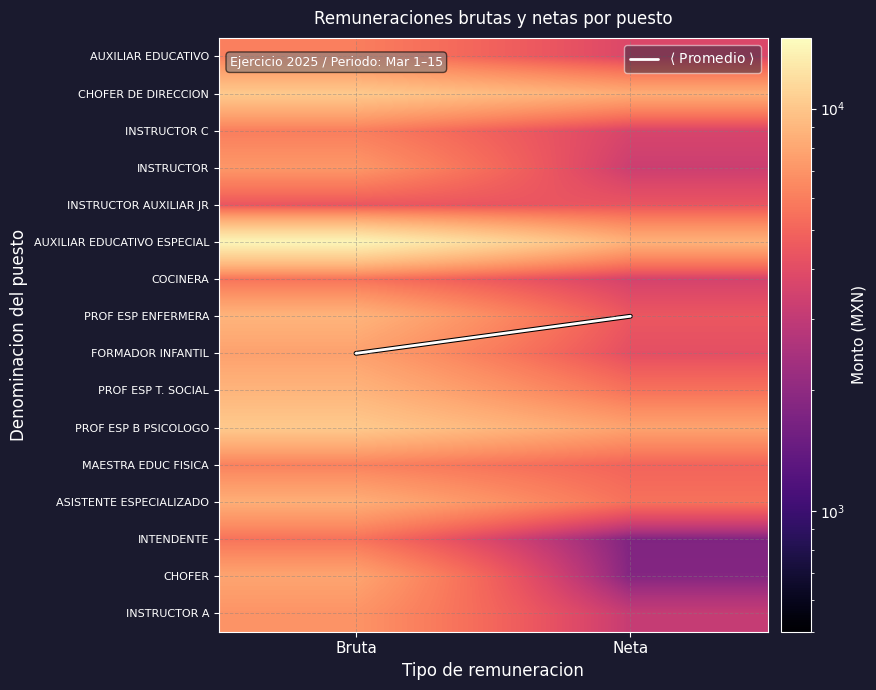

Between Neta and Bruta, which is larger?

Bruta